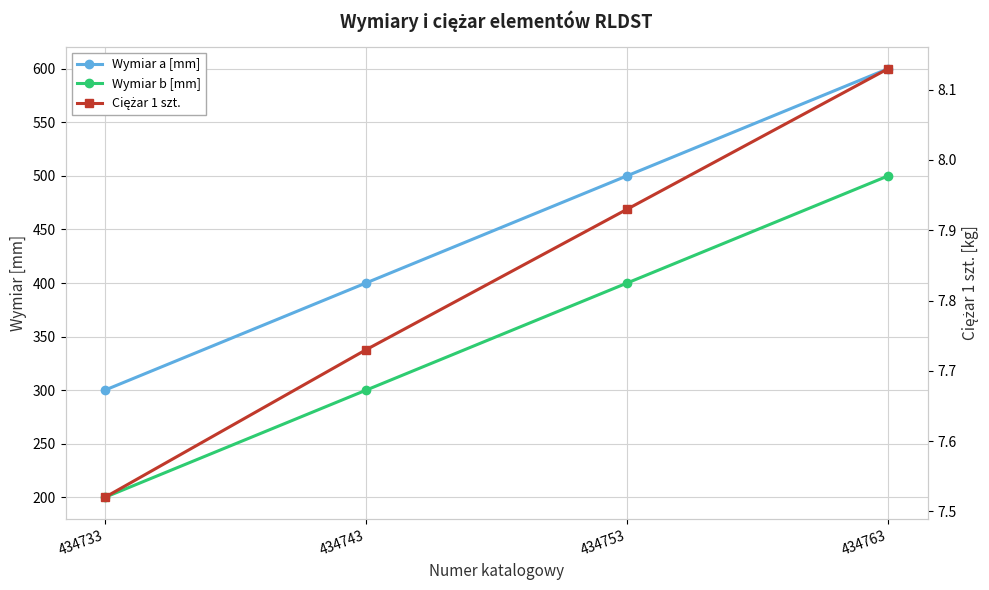

Reading left to right, what are all the values shown in this chart?

Wymiar a [mm]: 434733=300.0	434743=400.0	434753=500.0	434763=600.0
Wymiar b [mm]: 434733=200.0	434743=300.0	434753=400.0	434763=500.0
Ciężar 1 szt.: 434733=7.5	434743=7.7	434753=7.9	434763=8.1